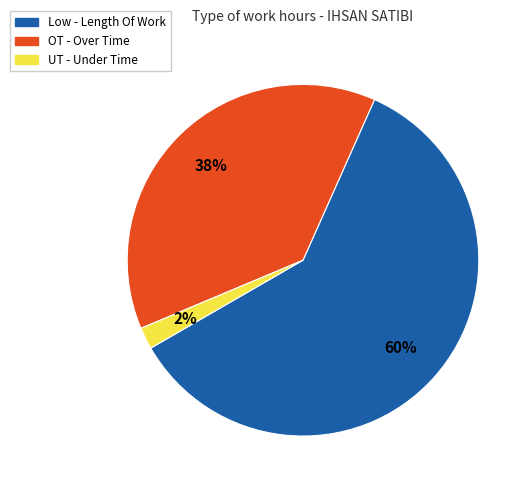

How many segments does this pie chart have?

3